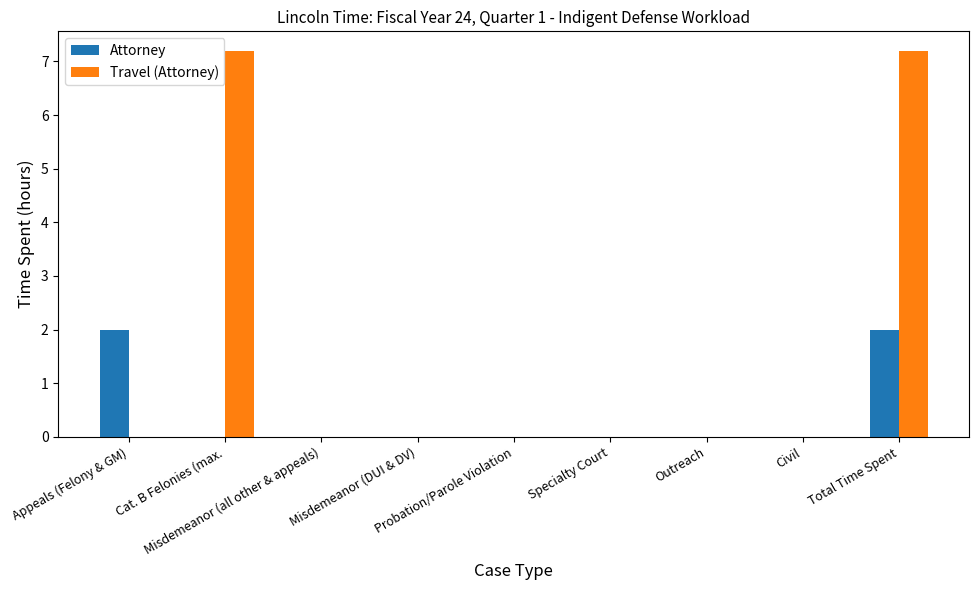

Which series has the widest spread of values?

Travel (Attorney)